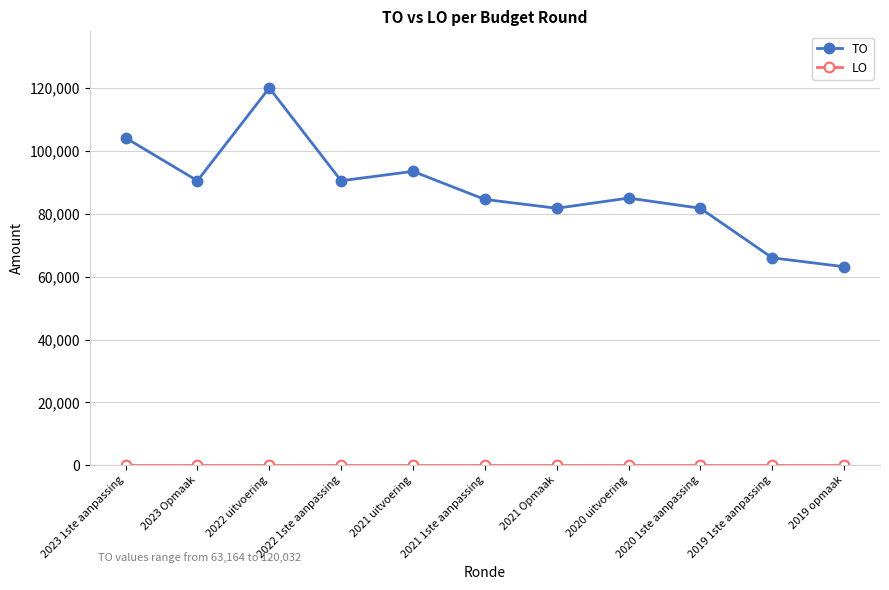

Which label corresponds to the largest value in the chart?

2022 uitvoering